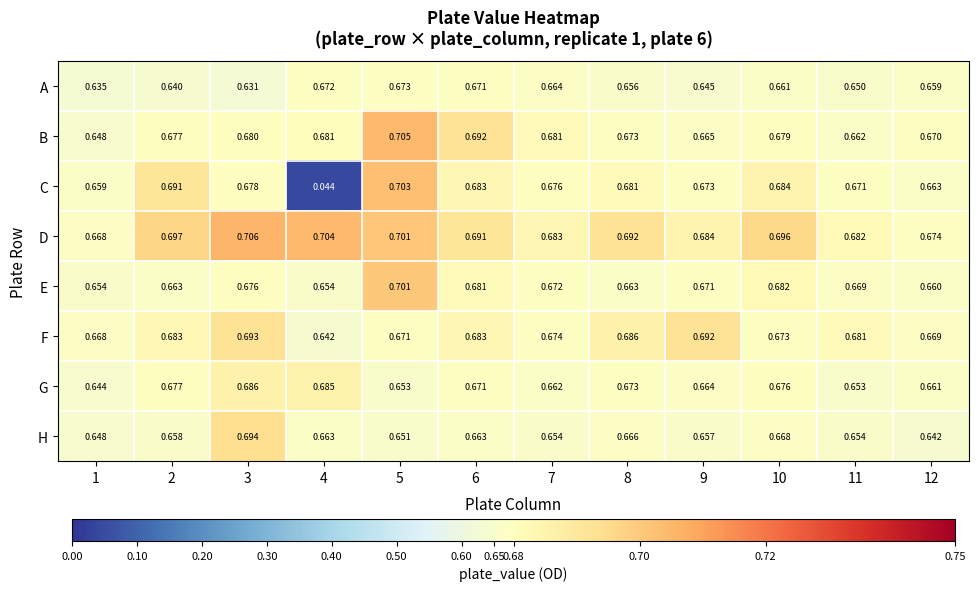

List the series in order of their peak value, highest first.

D, B, C, E, H, F, G, A